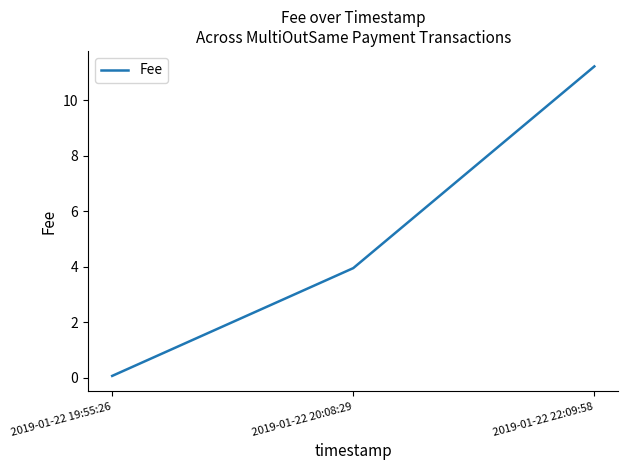

What is the difference between the values at 2019-01-22 20:08:29 and 2019-01-22 19:55:26?

3.9